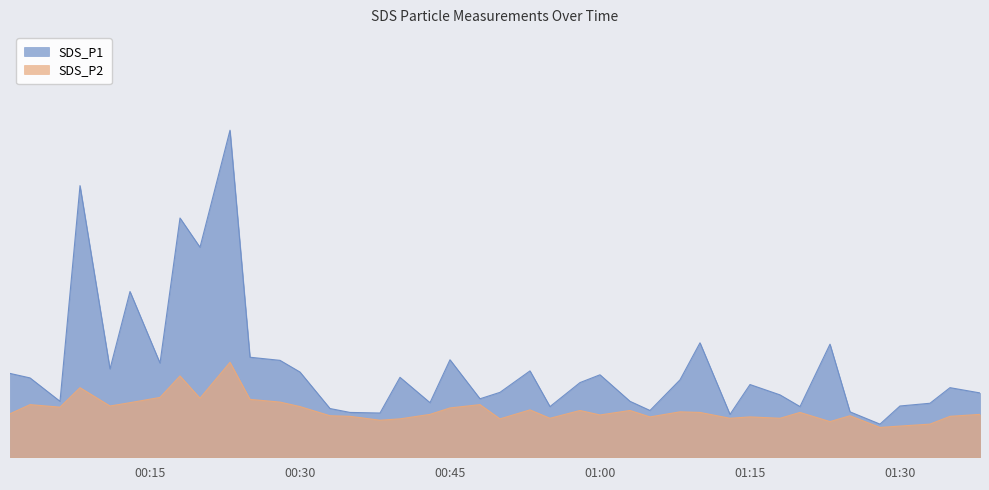

True or false: SDS_P2 and SDS_P1 cross at least once.

False